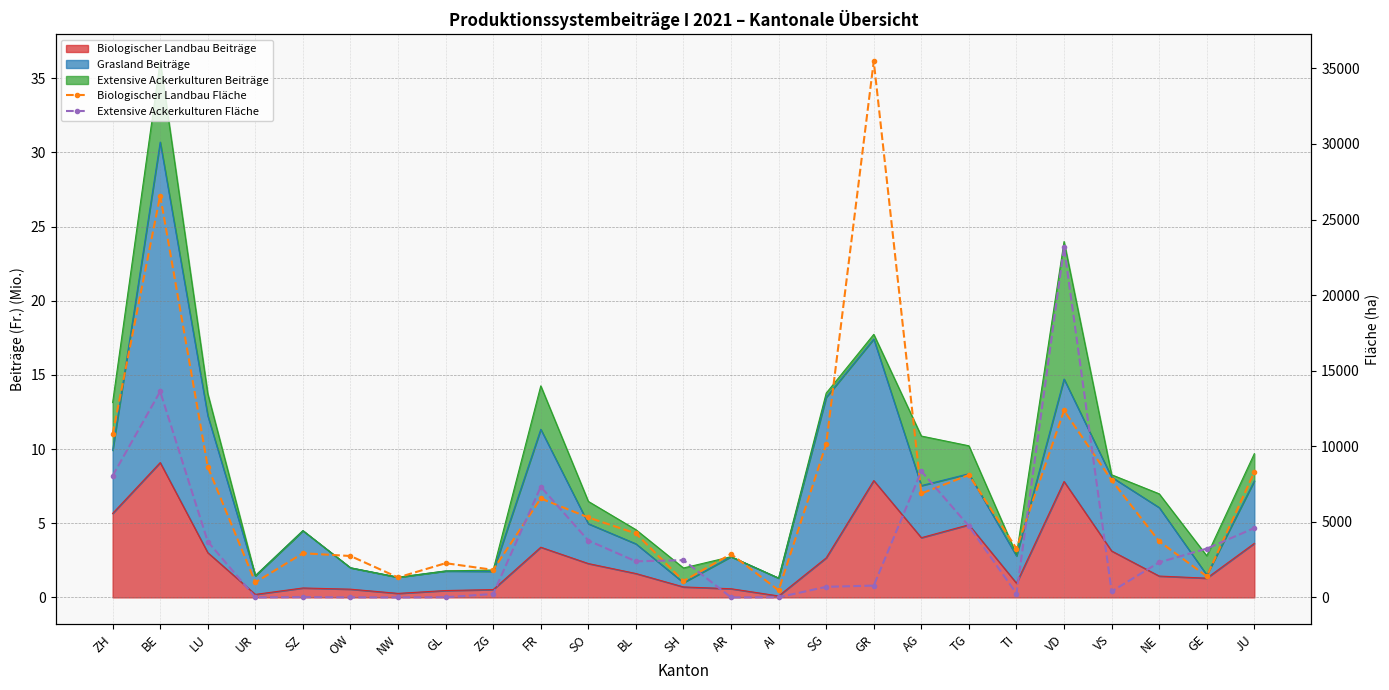

What is the difference between the maximum and minimum values in the Biologischer Landbau Fläche series?

35002.4